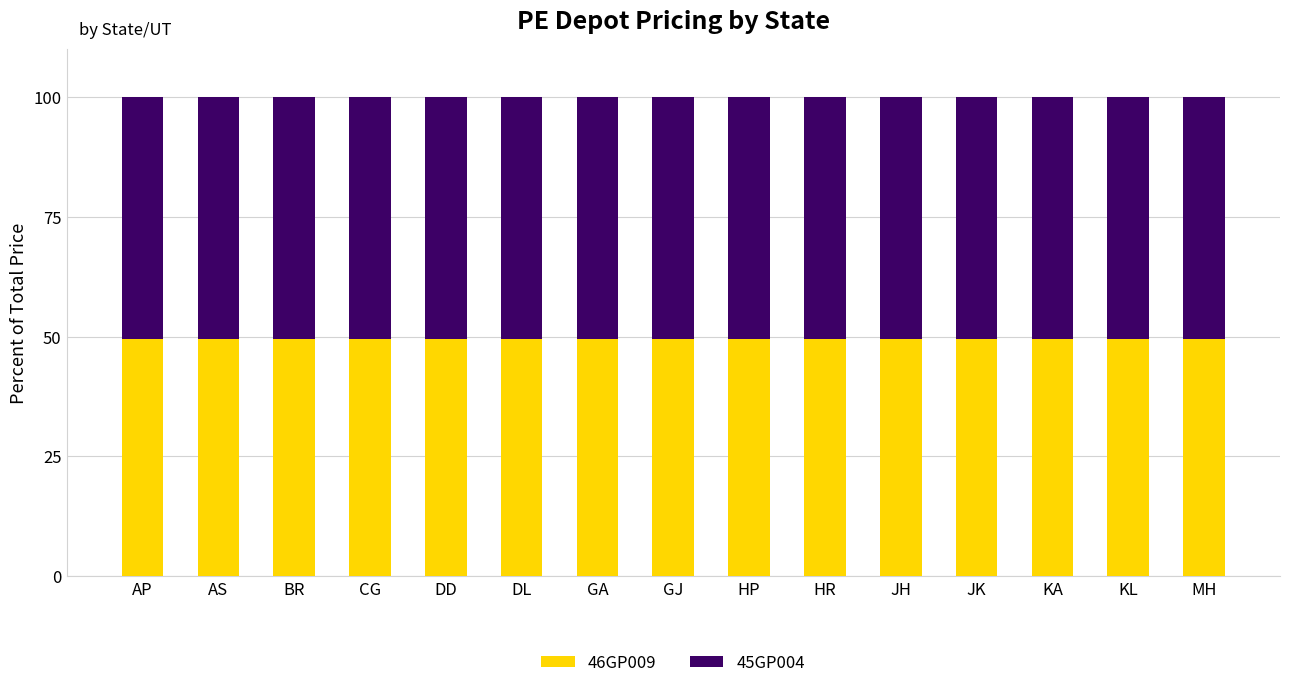

What are all the series names shown in the legend?

46GP009, 45GP004